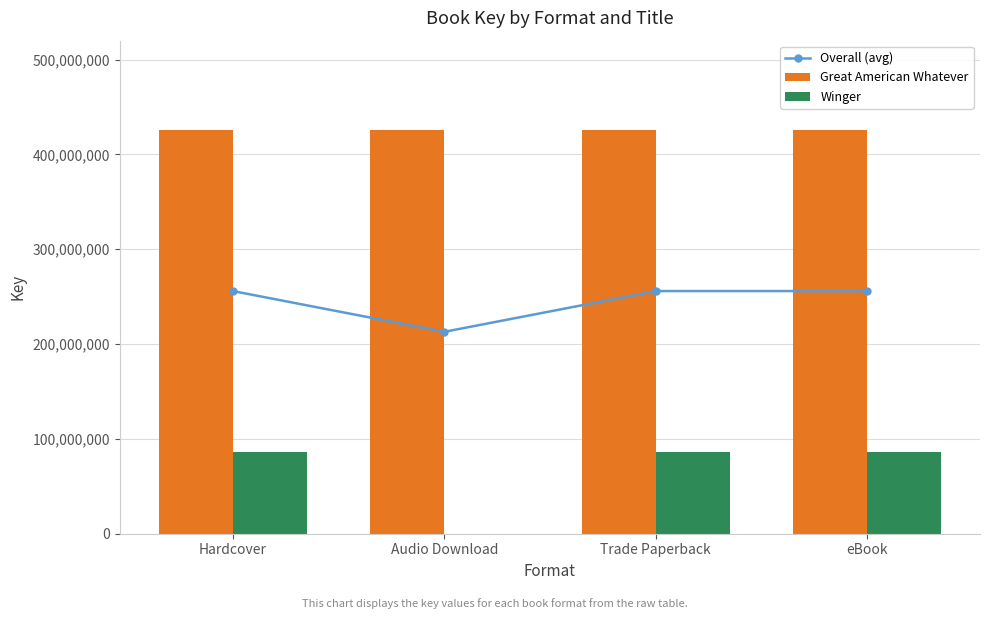

Does the chart contain any negative values?

No